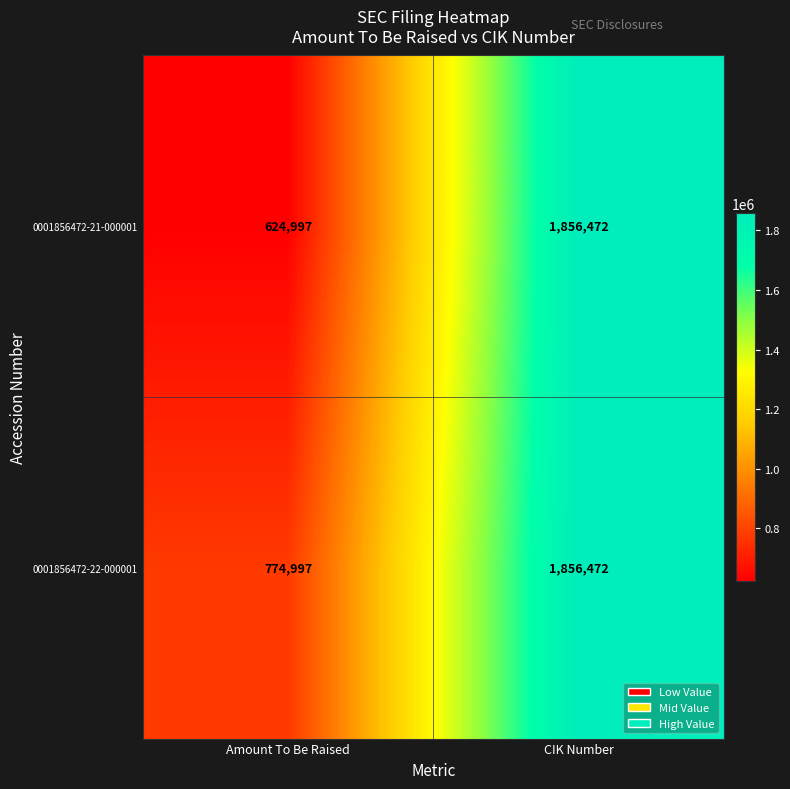

Which series has the widest spread of values?

0001856472-21-000001